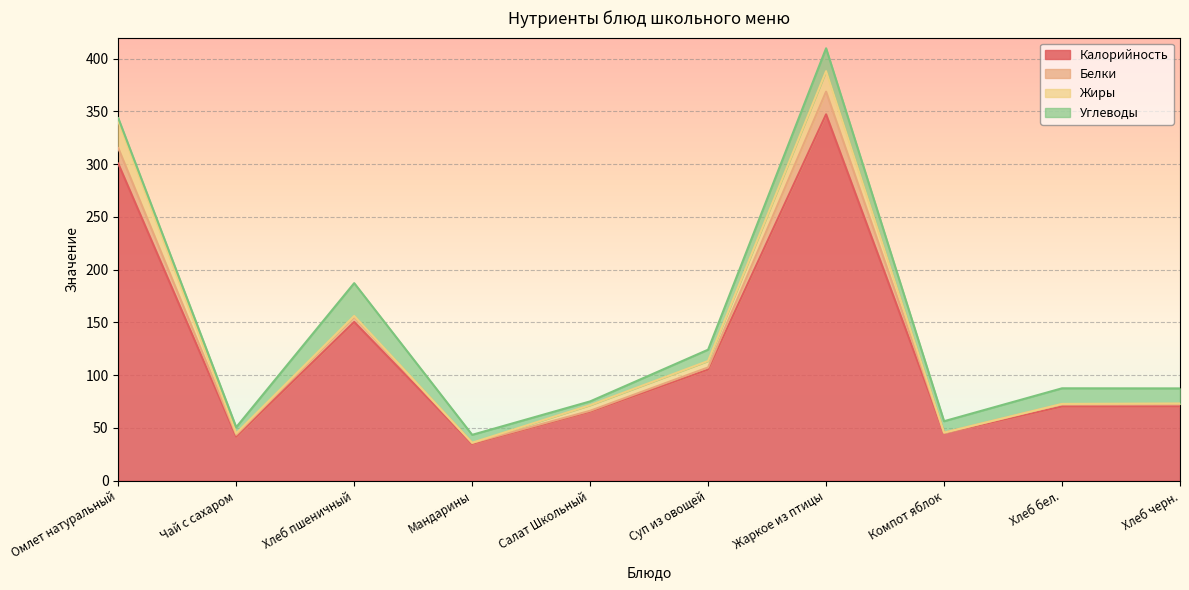

The value of Белки at Хлеб бел. is 105.9. True or false?

False